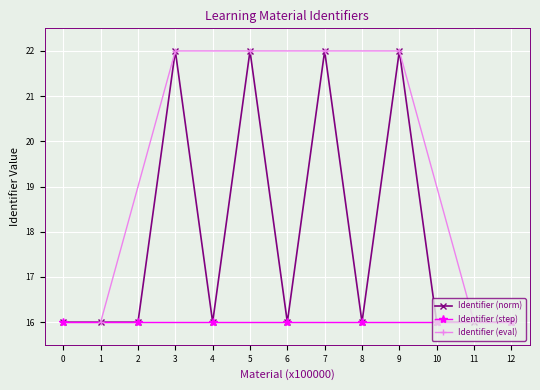

What is the value of the Identifier (norm) point at the 9th from the left?

16